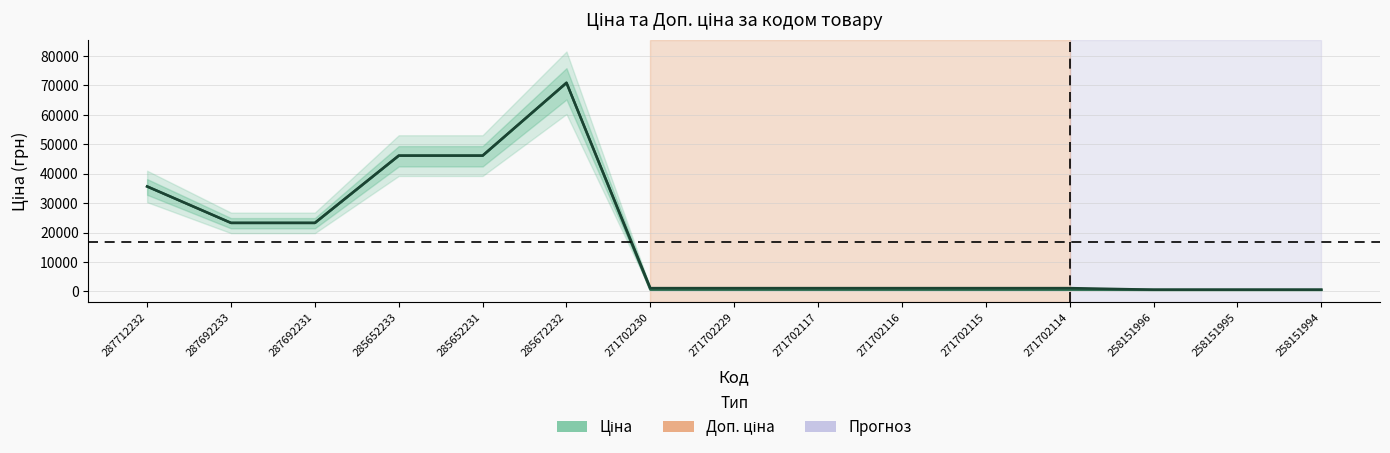

How many values in the Доп. ціна (line) series exceed 1100?

12